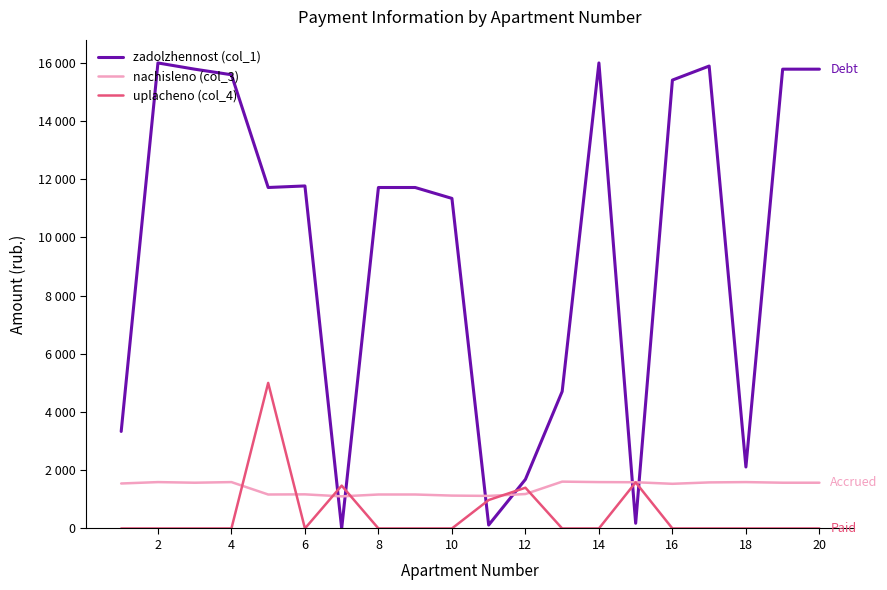

List the series in order of their peak value, highest first.

zadolzhennost (col_1), uplacheno (col_4), nachisleno (col_3)